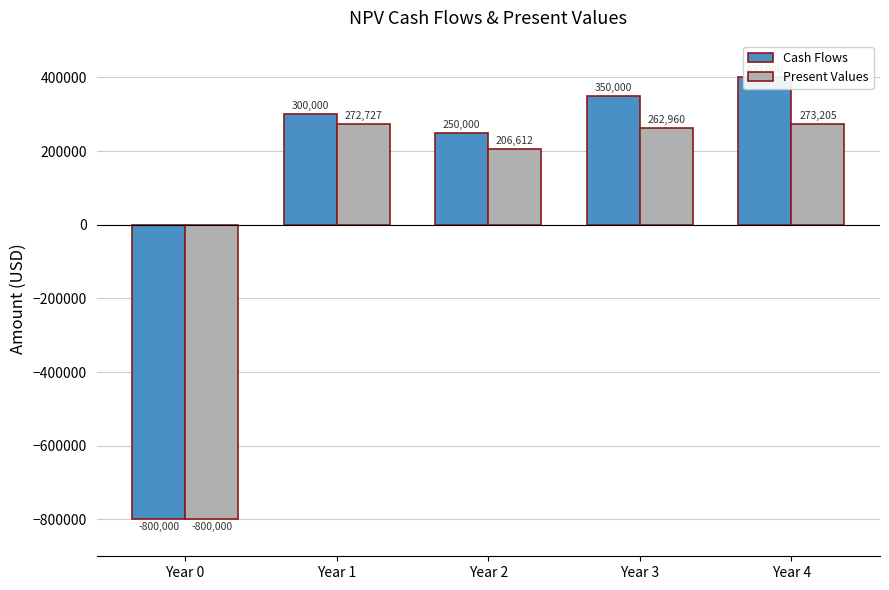

Reading left to right, what are all the values shown in this chart?

Cash Flows: Year 0=-800000.0	Year 1=300000.0	Year 2=250000.0	Year 3=350000.0	Year 4=400000.0
Present Values: Year 0=-800000.0	Year 1=272727.3	Year 2=206611.6	Year 3=262960.2	Year 4=273205.4